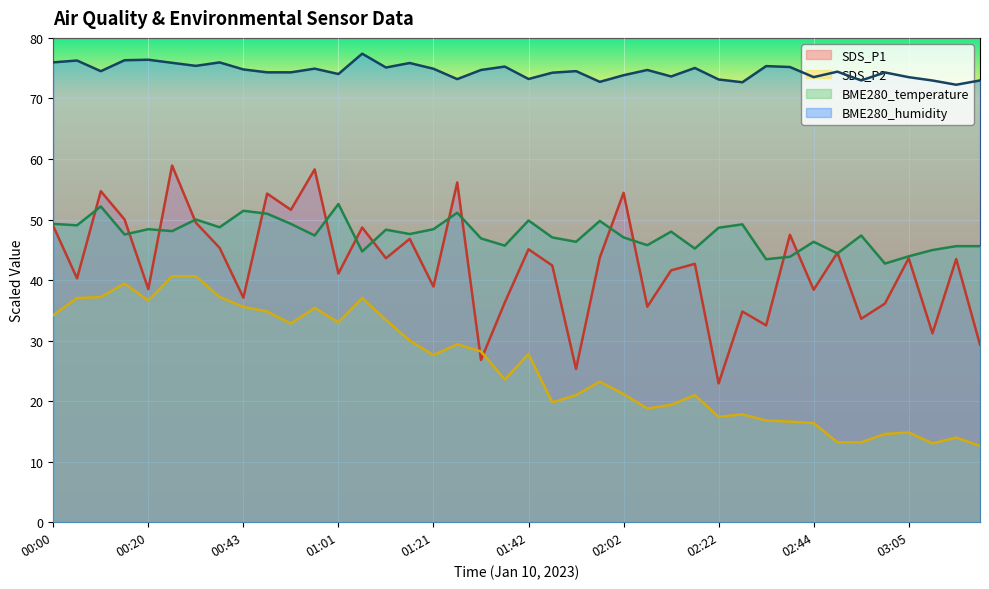

Rank the series by their maximum value, from highest to lowest.

BME280_humidity, SDS_P1, BME280_temperature, SDS_P2